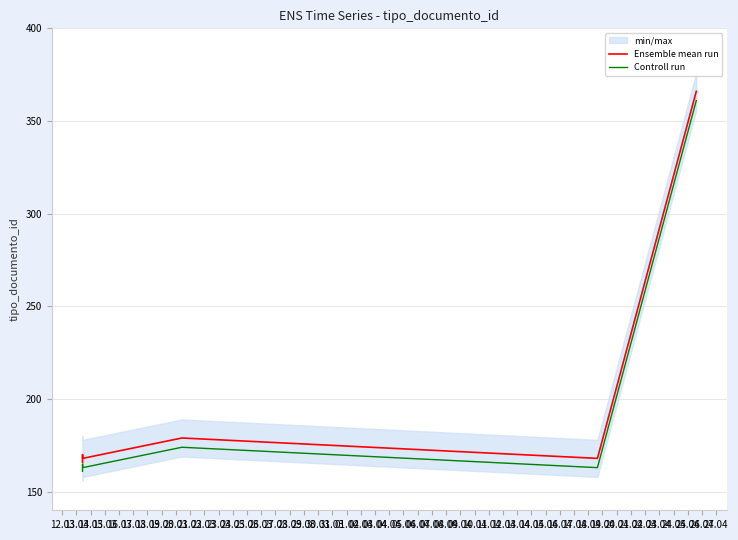

What position from the left is 18.03?

7